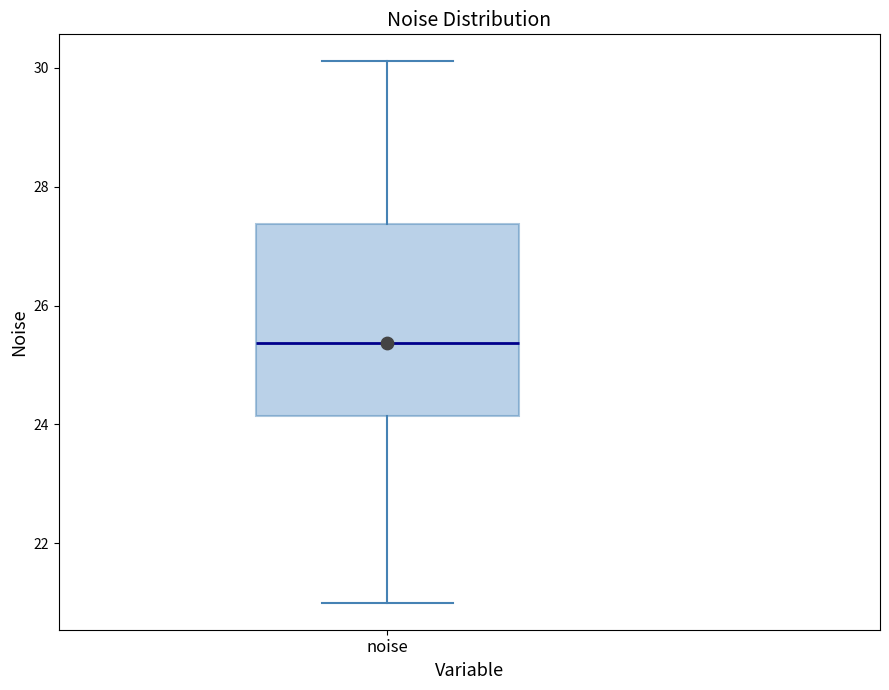

Where is the lower edge of the box for noise on the y-axis? The values are not printed on the chart, so give them approximately, as read against the axis.

24.2